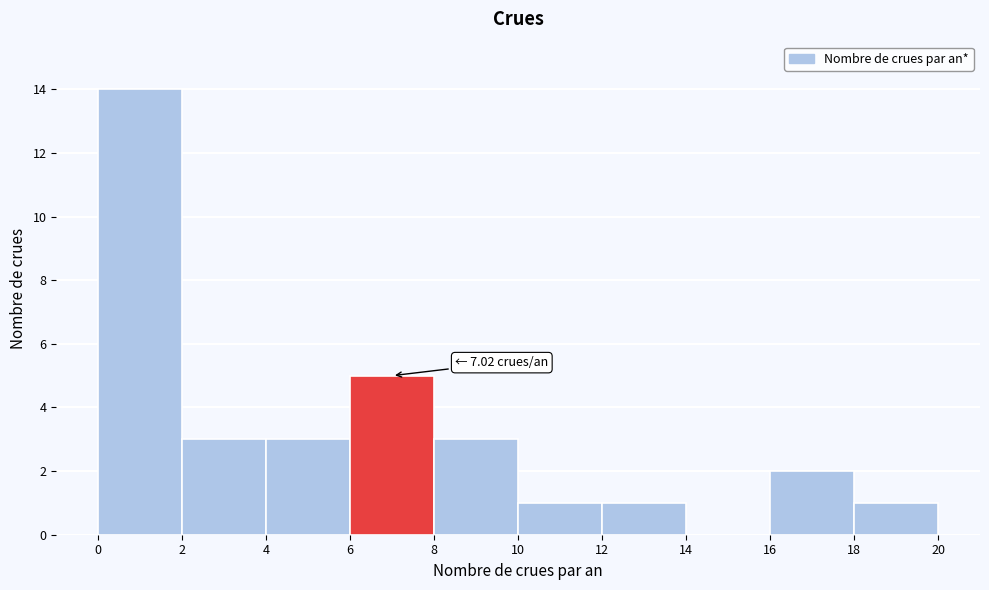

Over which range of the x-axis is the bar tallest?

0 to 2